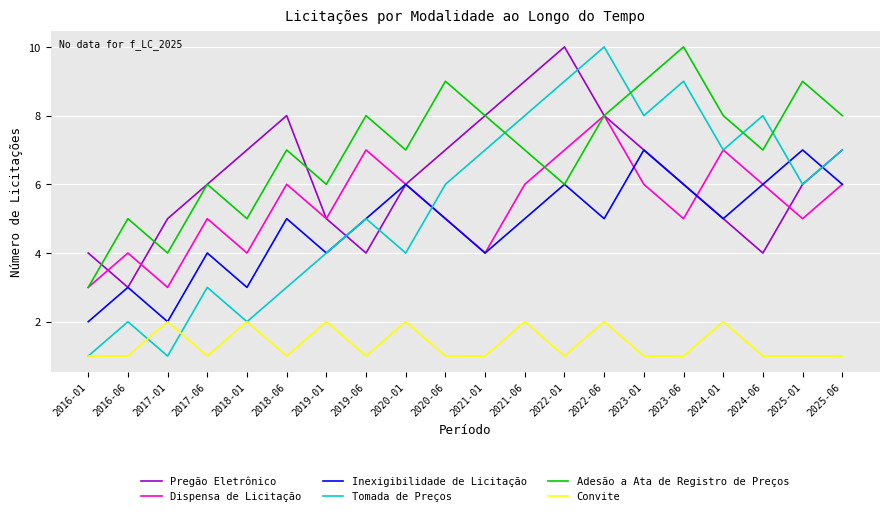

What is the spread (max minus min) of values at 2023-06?

9